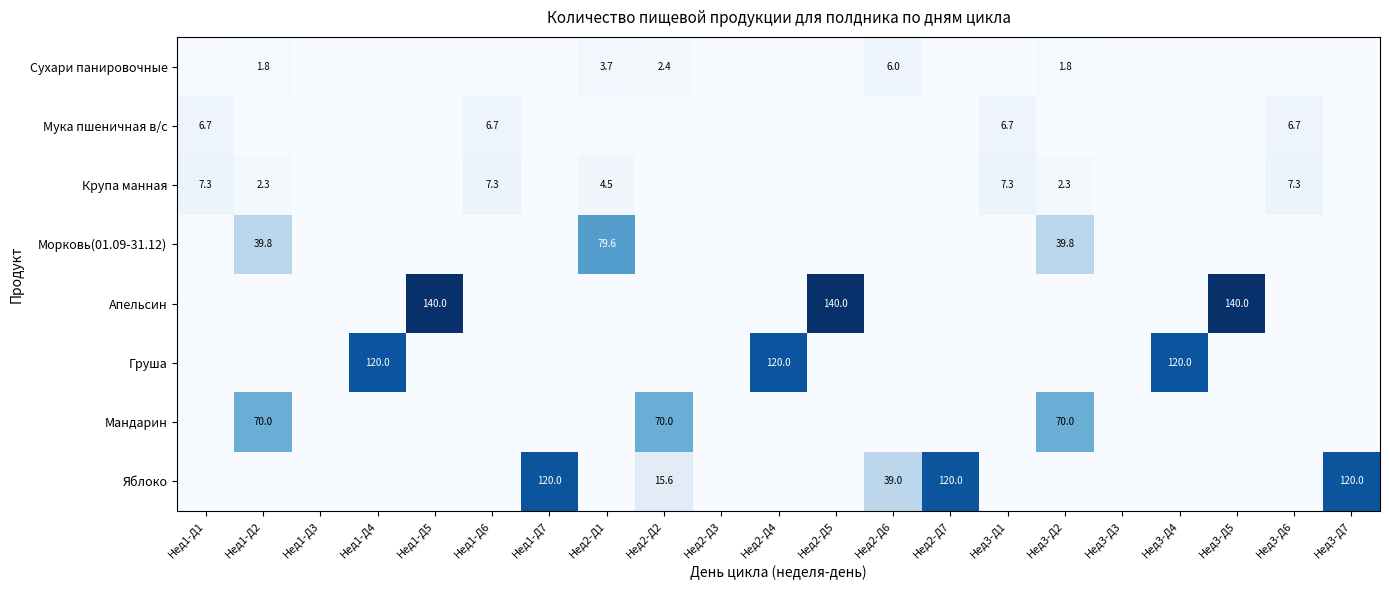

Is it true that Апельсин equals 140.0 at Нед1-Д5?

True